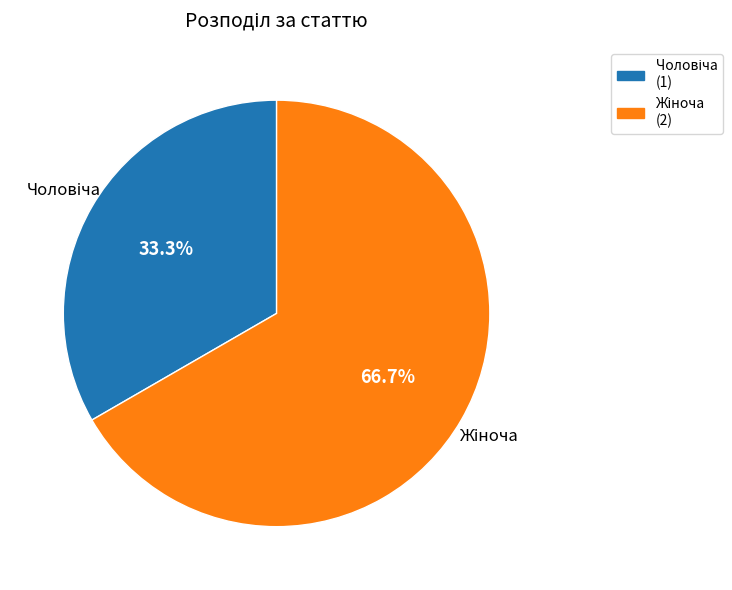

Does any single category account for the majority?

Yes